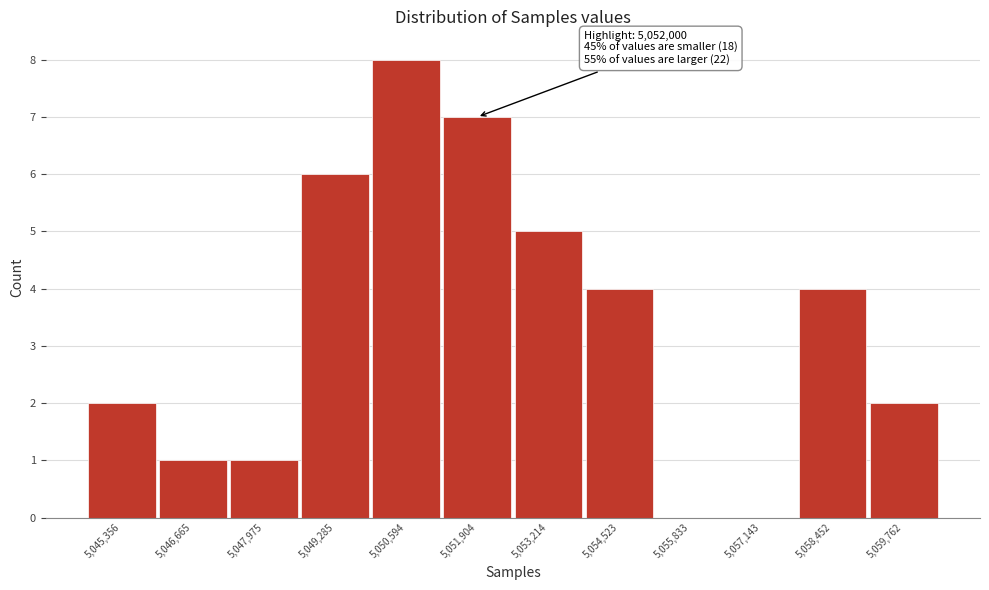

Reading left to right, list all the values displayed in this chart.

5,045,356=2	5,046,665=1	5,047,975=1	5,049,285=6	5,050,594=8	5,051,904=7	5,053,214=5	5,054,523=4	5,055,833=0	5,057,143=0	5,058,452=4	5,059,762=2